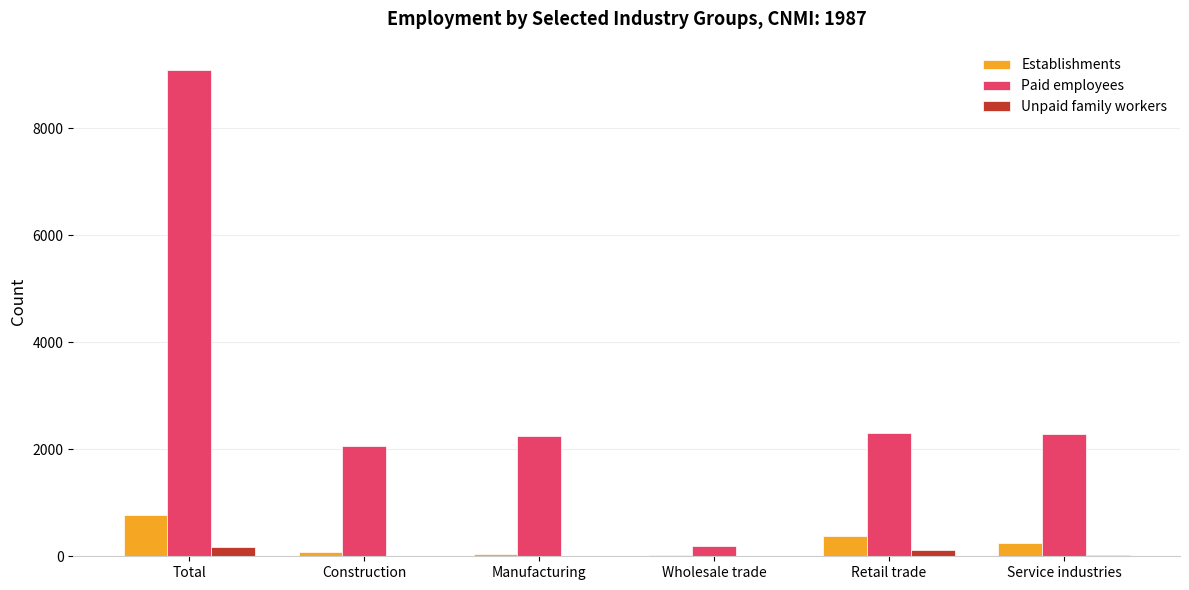

Between Total and Manufacturing, which series saw the biggest shift?

Paid employees